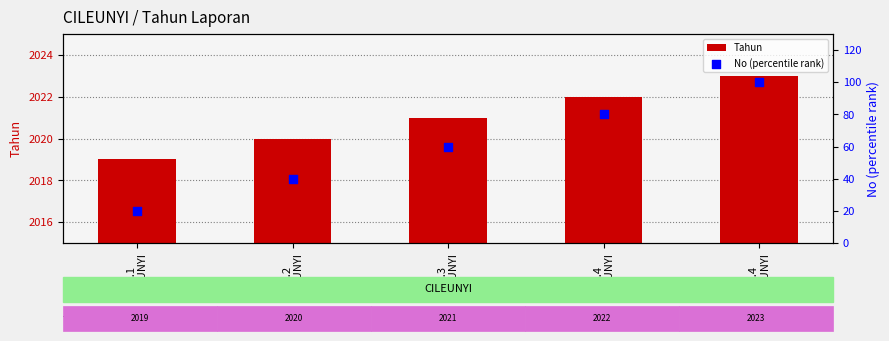

At which category is the sum across all series the highest?

No.4
CILEUNYI